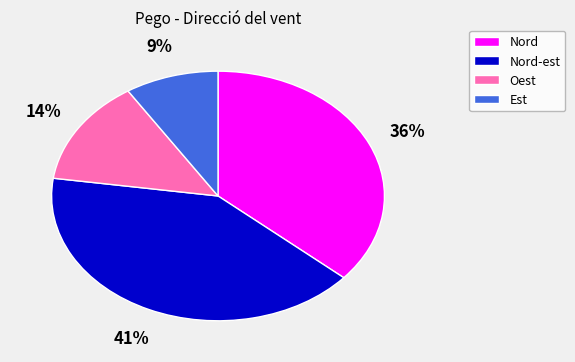

Does Nord represent more than half of the total?

No